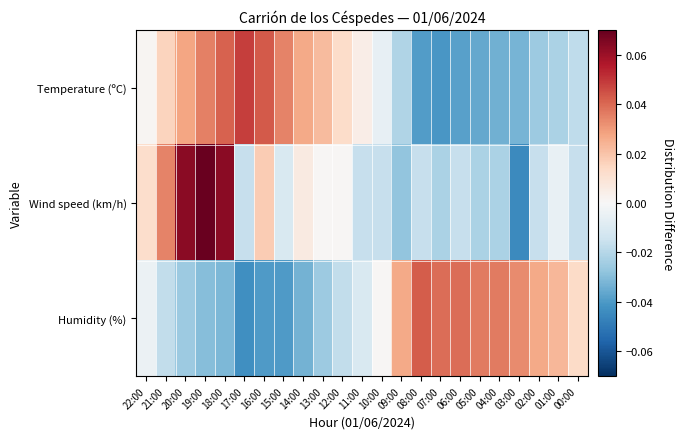

Which series has the widest spread of values?

Wind speed (km/h)